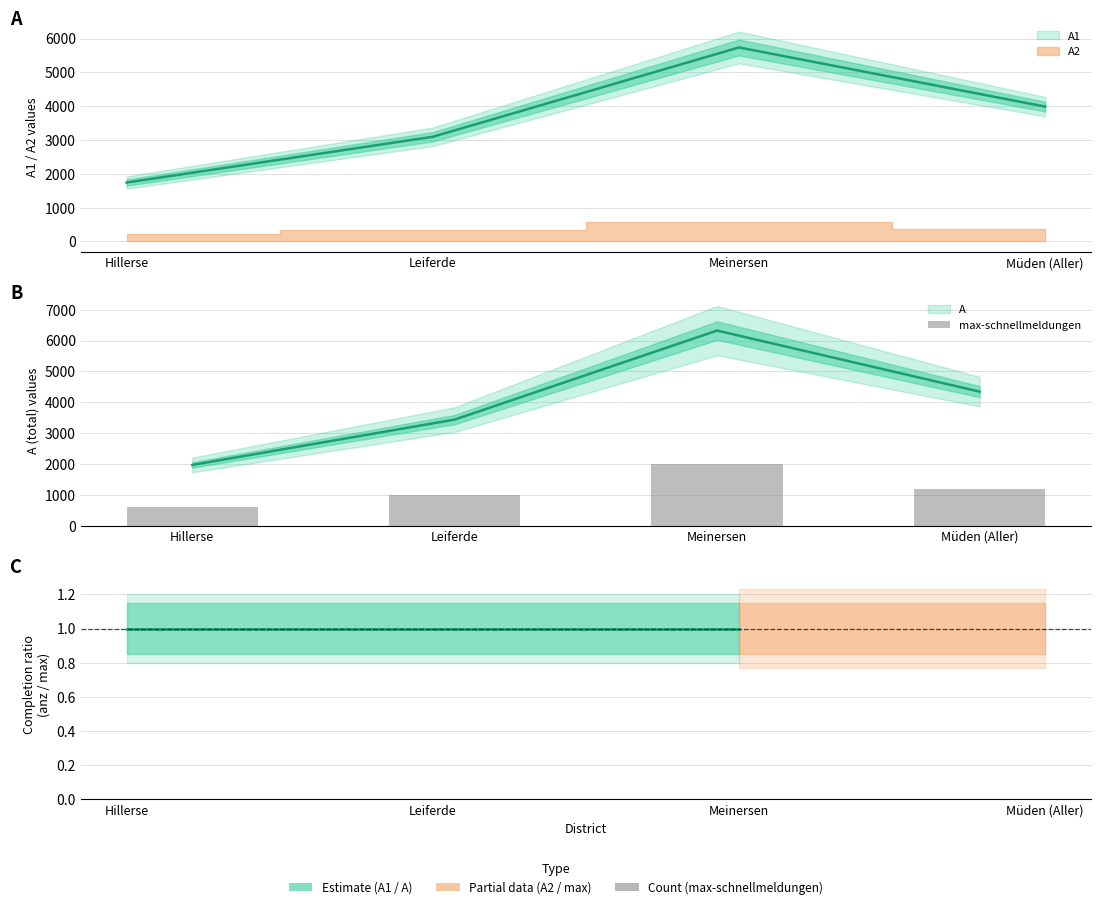

What is the label of the 3rd bar from the left?

Meinersen